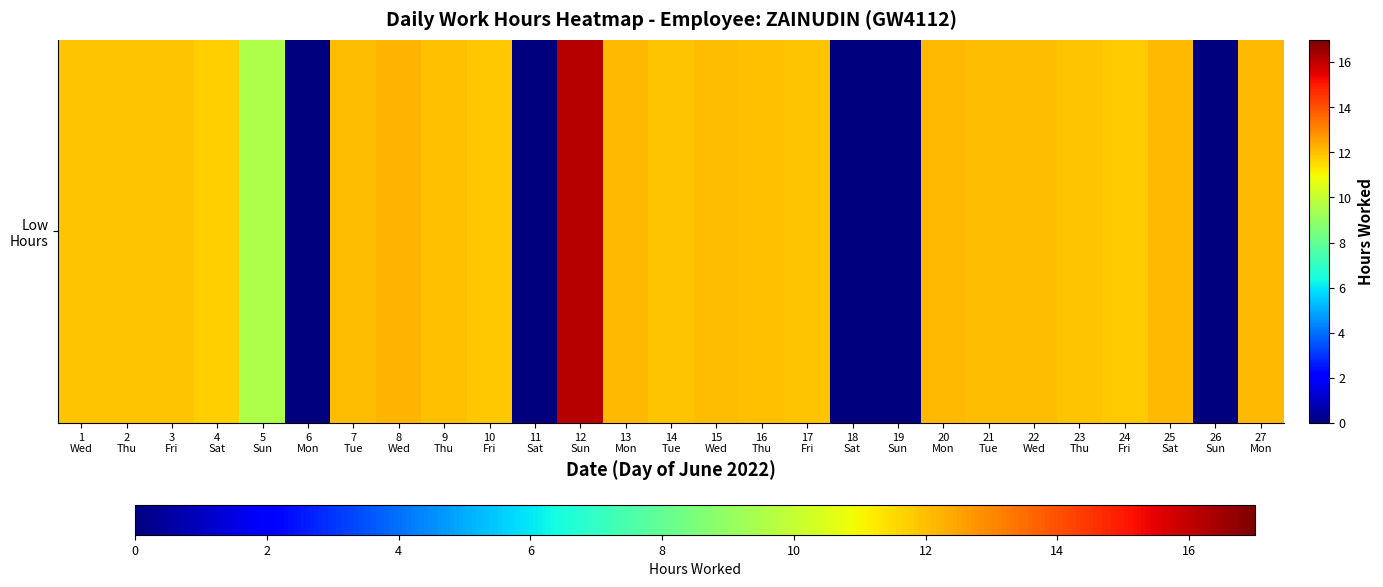

True or false: the data shows 20.2 at 27
Mon.

False